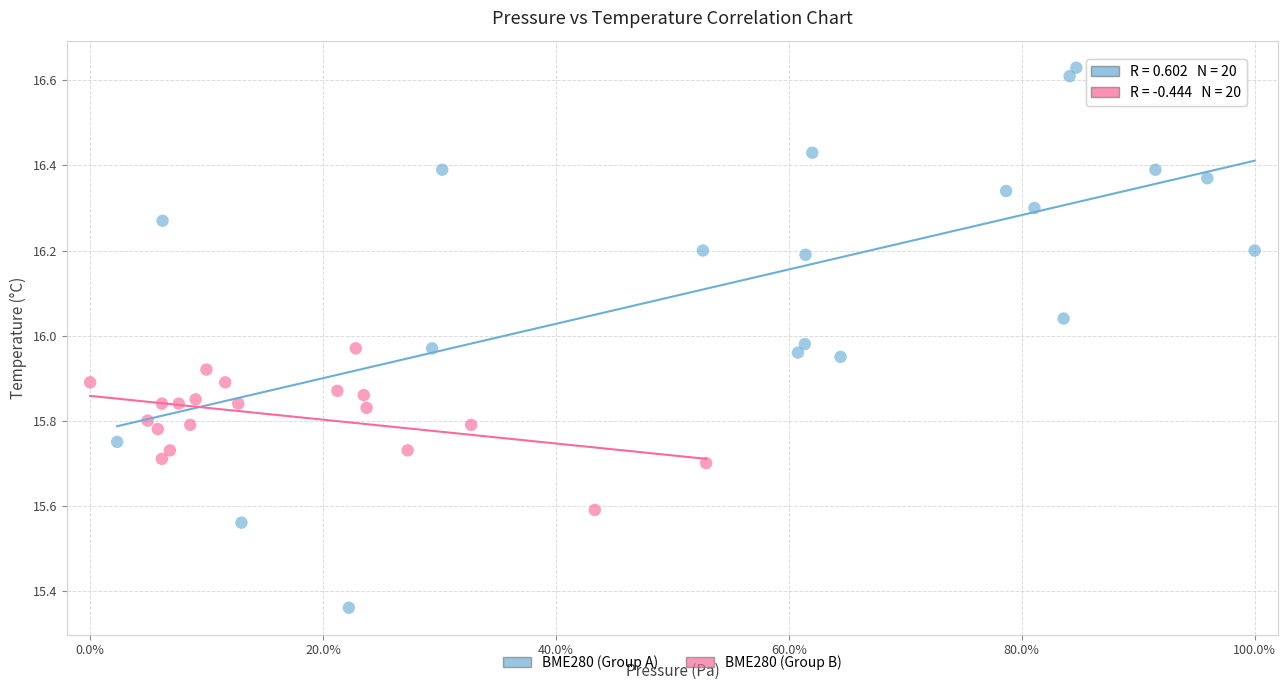

Which series contains the lowest Y value?

BME280 (Group A)